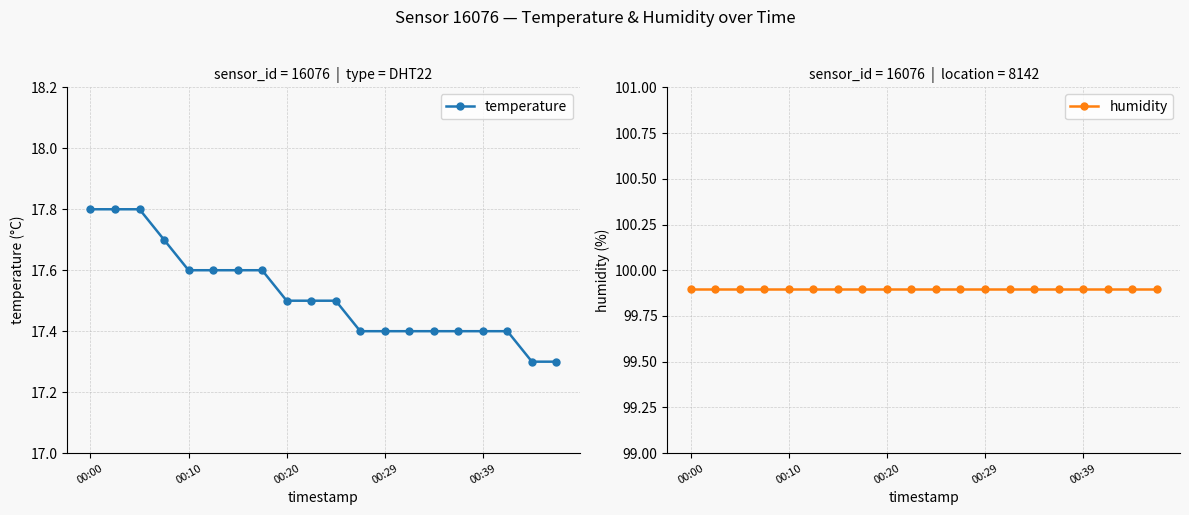

Reading right to left, transcribe all the data shown in this chart.

temperature: 17.3	17.3	17.4	17.4	17.4	17.4	17.4	17.4	17.4	17.5	17.5	17.5	17.6	17.6	17.6	17.6	17.7	17.8	17.8	17.8
humidity: 99.9	99.9	99.9	99.9	99.9	99.9	99.9	99.9	99.9	99.9	99.9	99.9	99.9	99.9	99.9	99.9	99.9	99.9	99.9	99.9